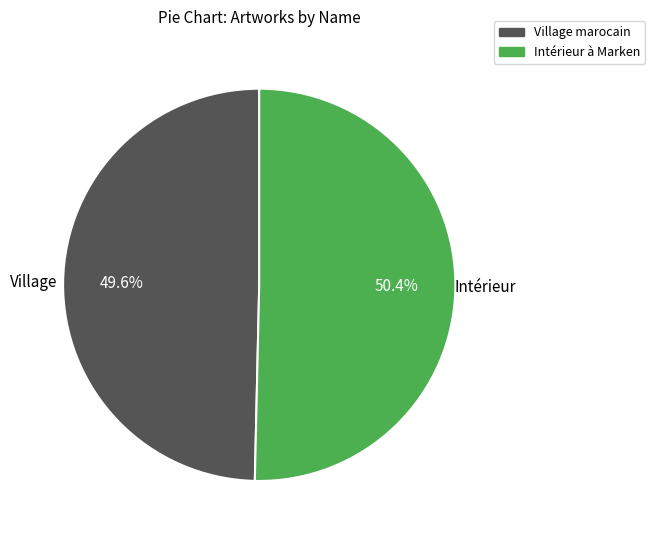

Count the number of slices in the pie.

2